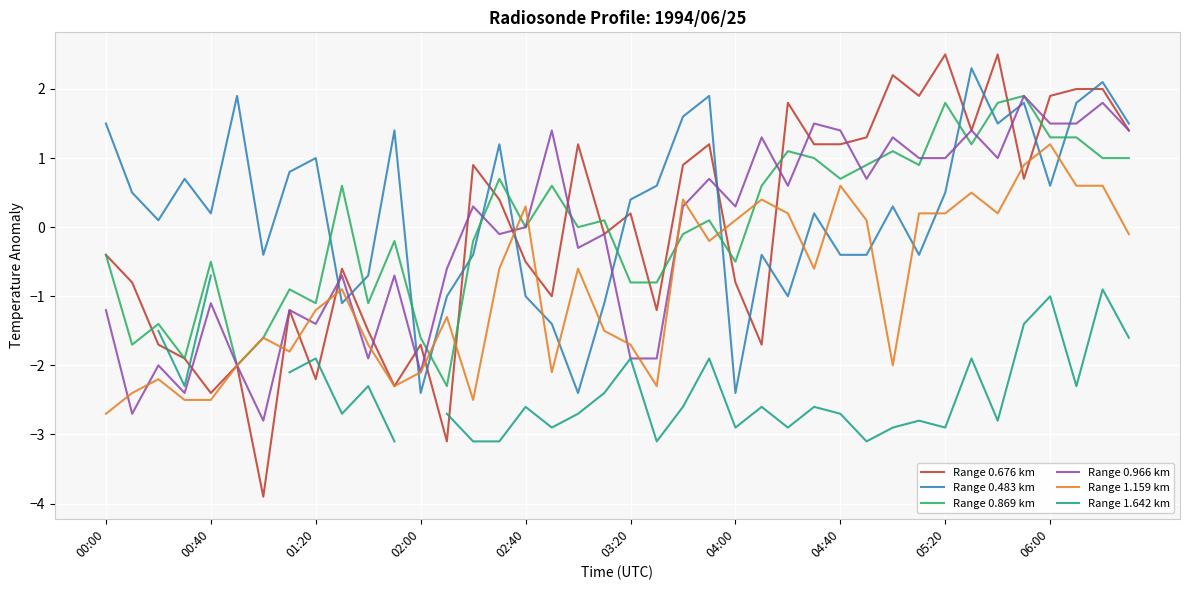

What is the approximate value of Range 0.869 km at 10?

-1.1